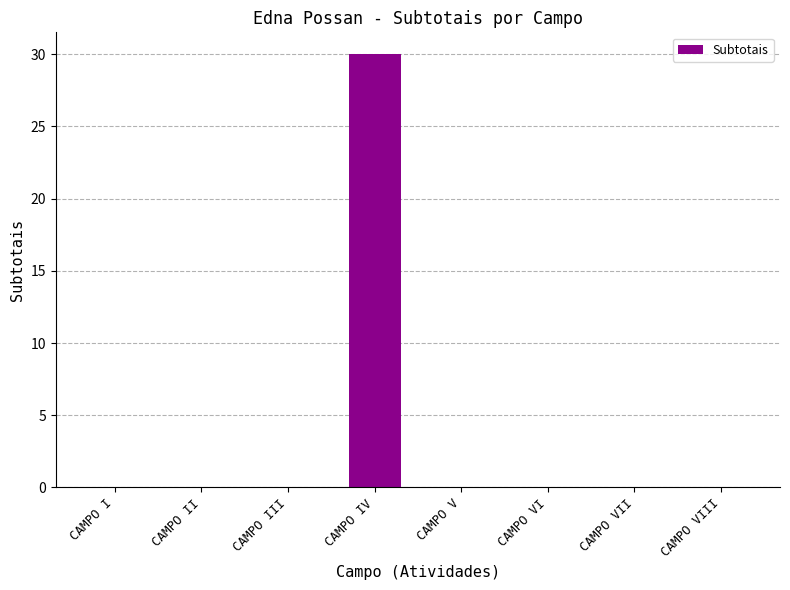

Which label corresponds to the largest value in the chart?

CAMPO IV